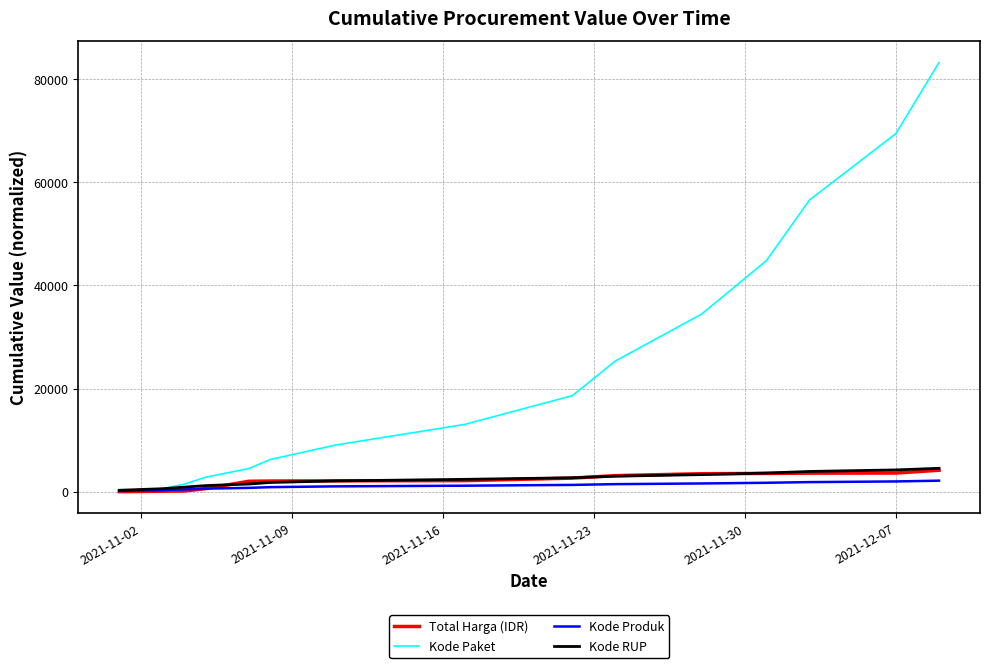

Count the number of categories in the chart.

15